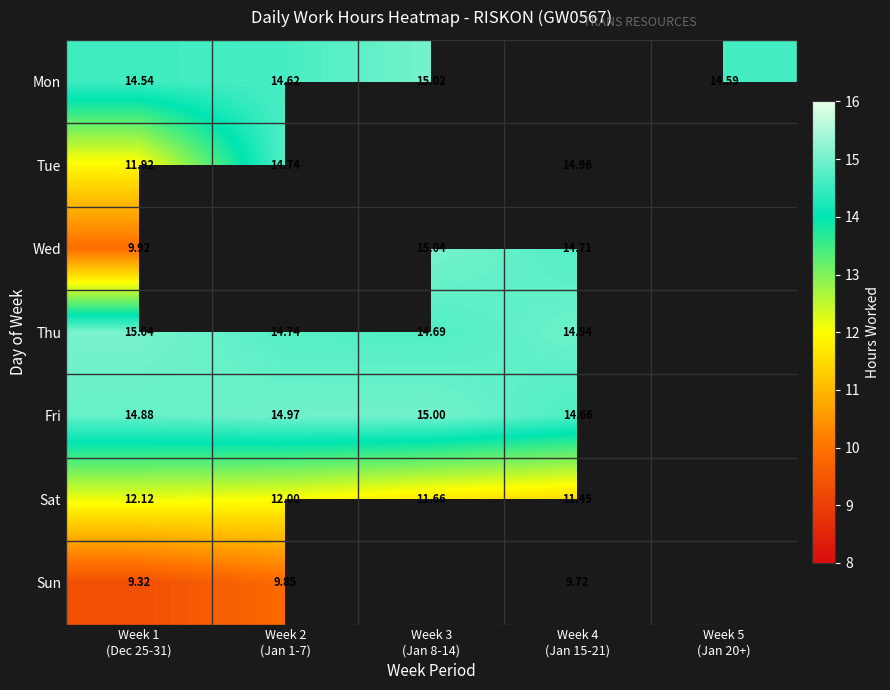

What is the smallest value displayed?

9.3